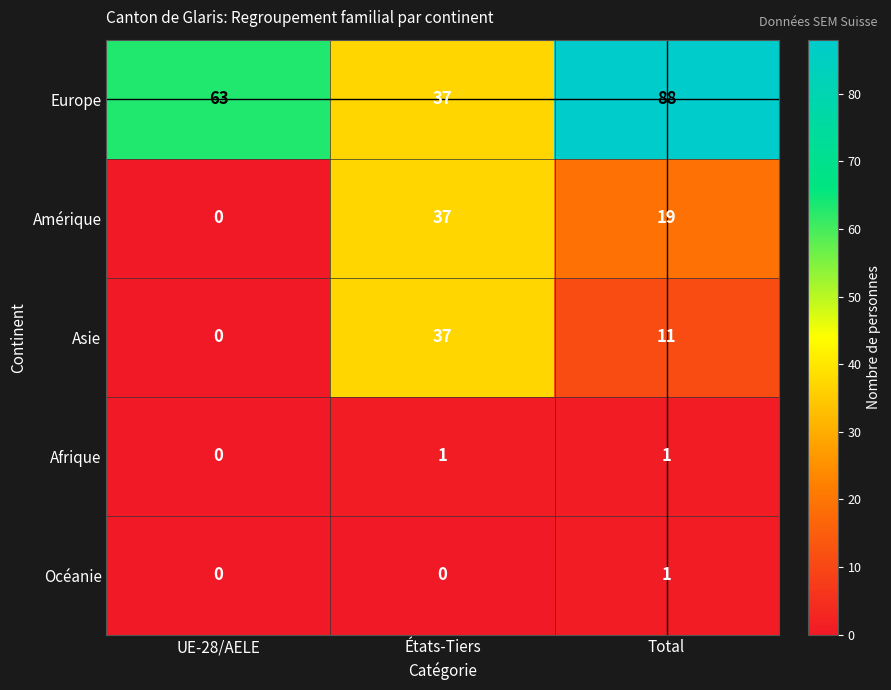

What is the greatest value displayed?

88